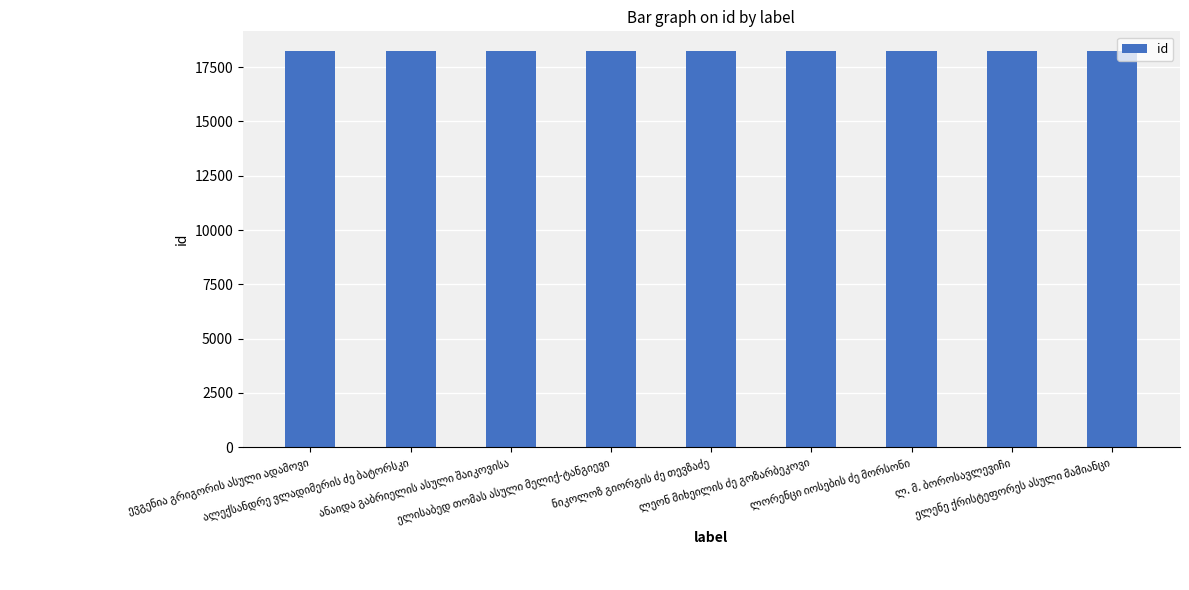

What is the sum of all values?

164070